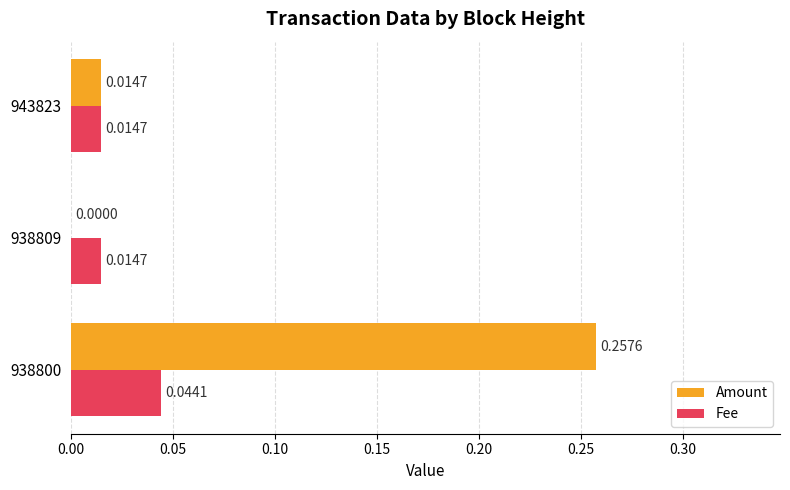

At which category is the sum across all series the highest?

938800